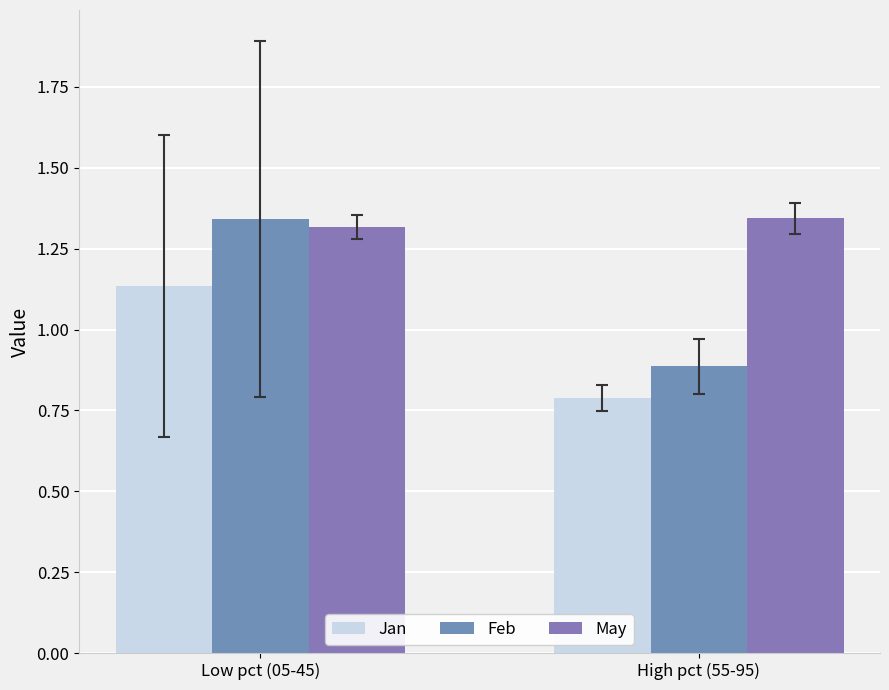

What are all the series names shown in the legend?

Jan, Feb, May